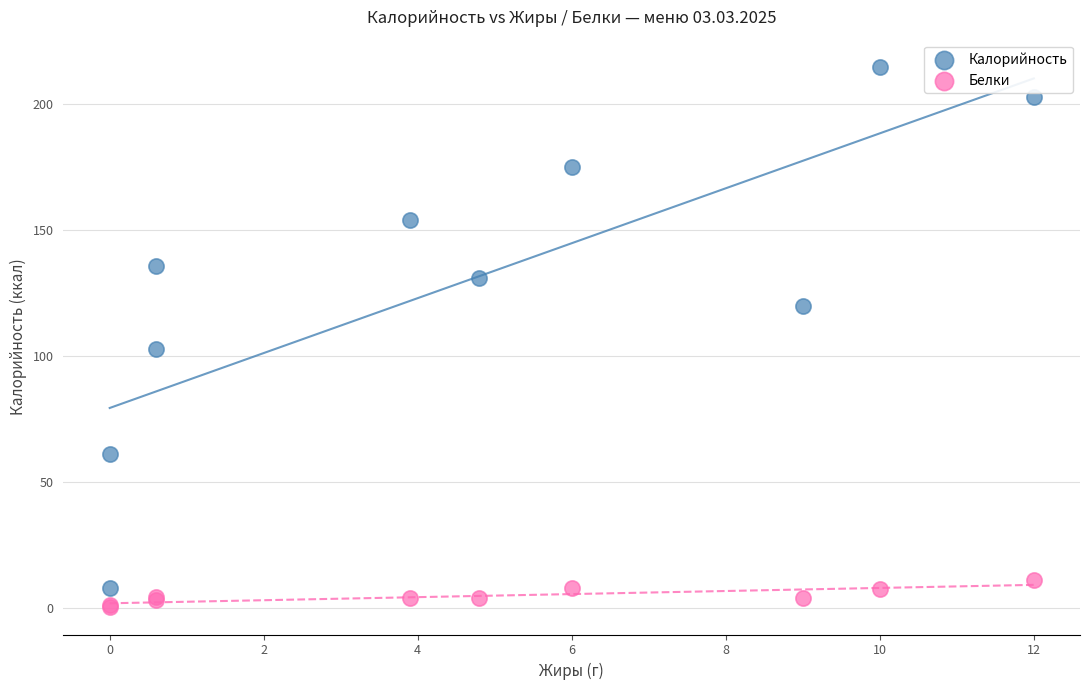

Across all series, what Y value is closest to 107?

103.0